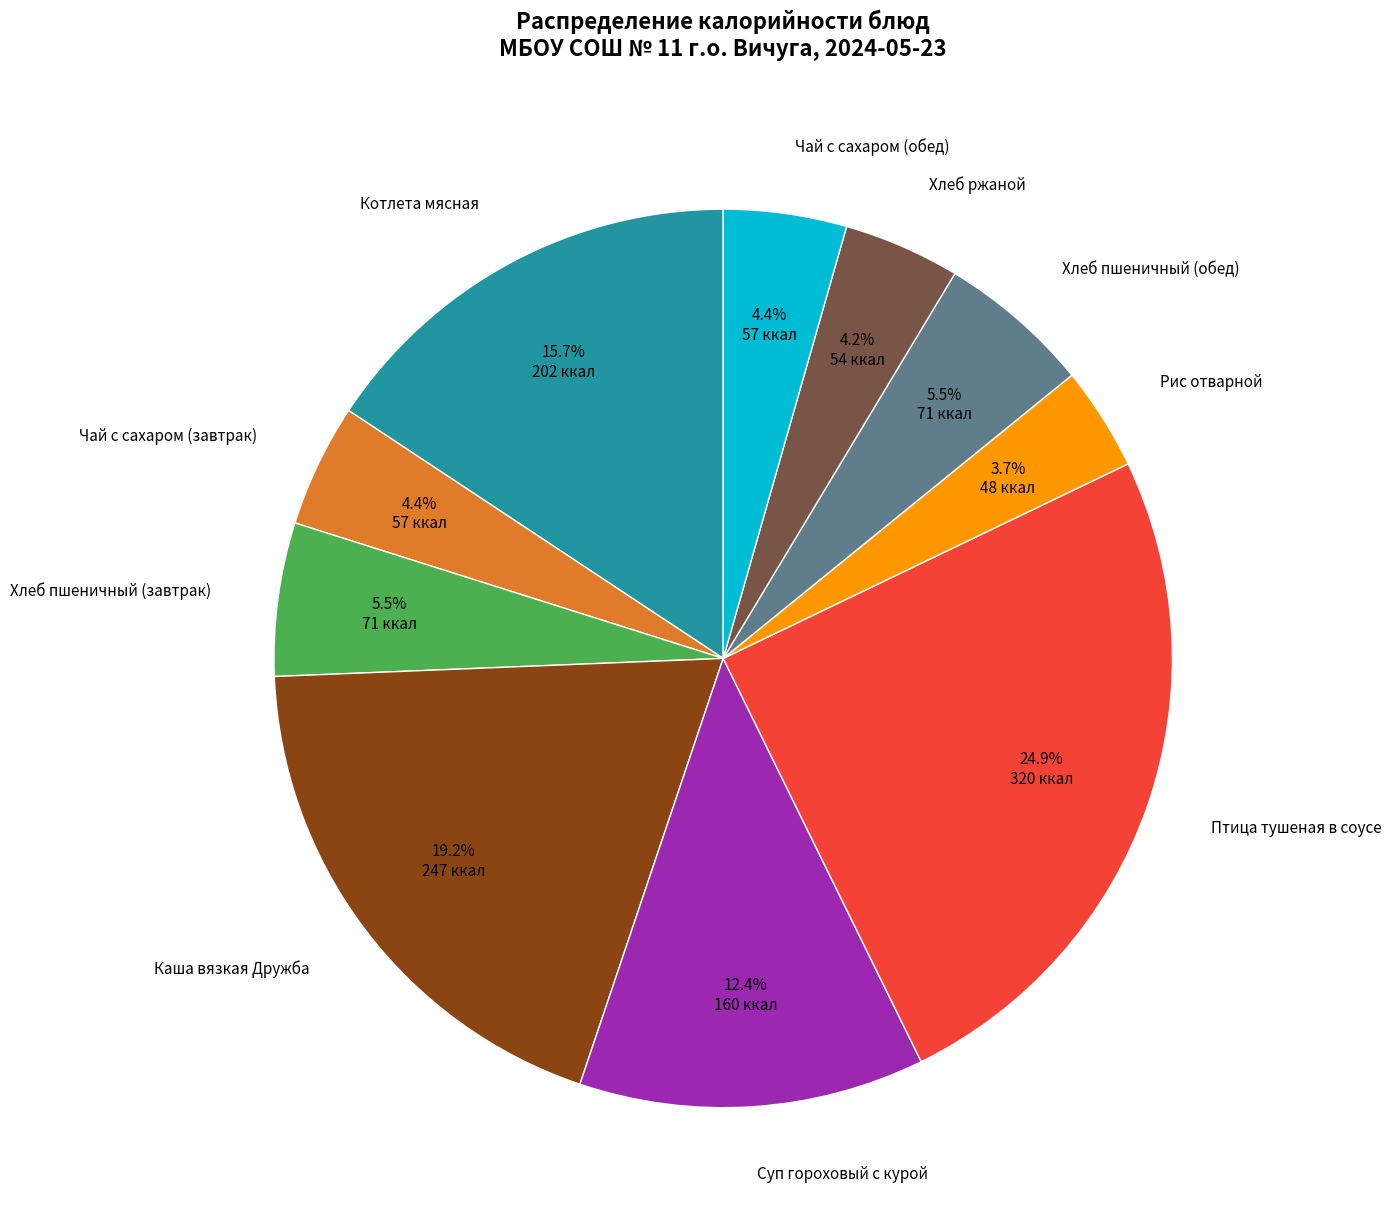

Does Чай с сахаром (завтрак) account for over 50% of the chart?

No